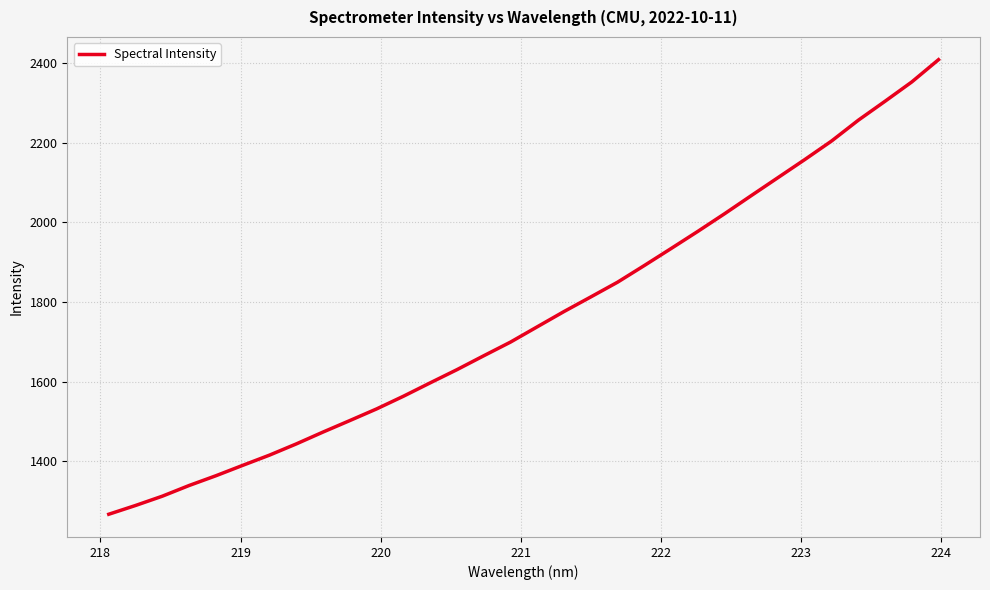

What is the minimum value shown in the chart?

1266.3